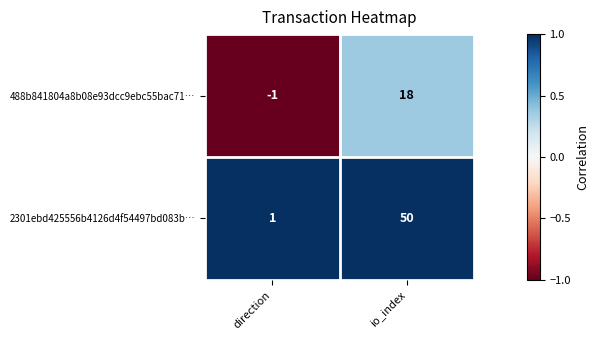

What is the sum of all 488b841804a8b08e93dcc9ebc55bac71… values?

17